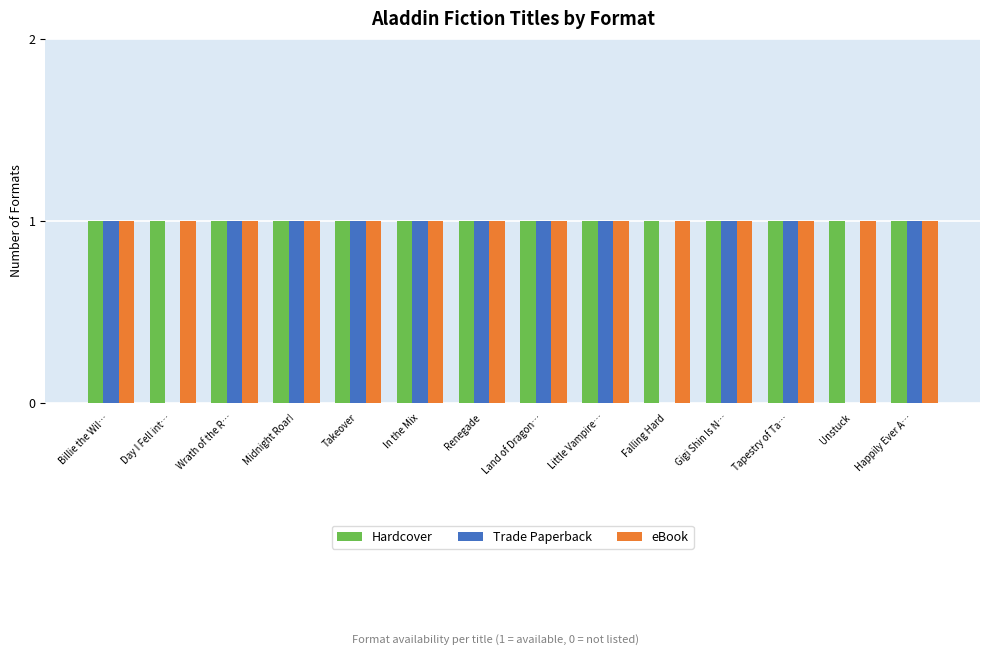

What is the total value across all series at Takeover?

3